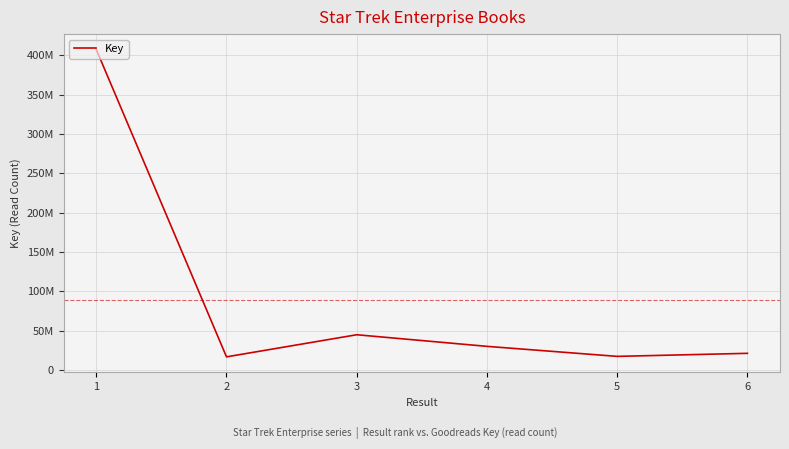

Does the chart display data point markers on the line(s)?

No